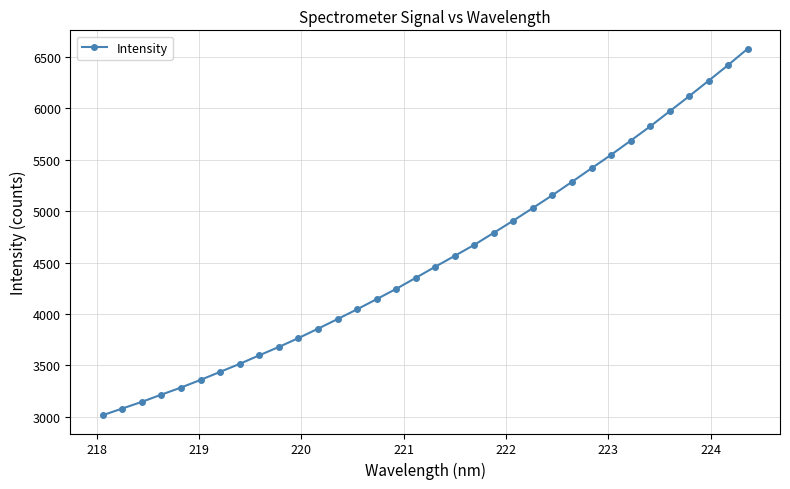

What is the maximum value shown in the chart?

6582.2